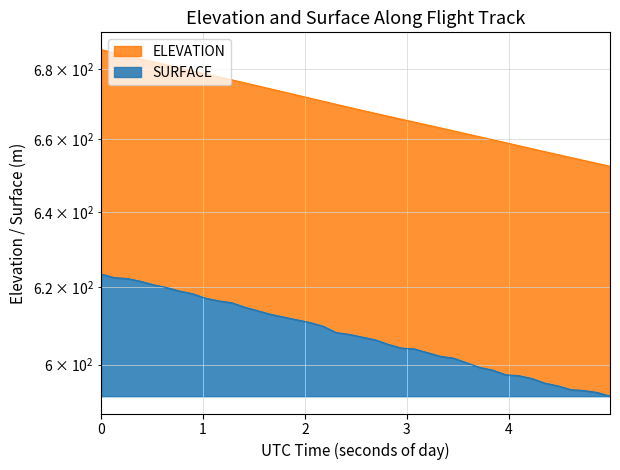

What is the value of the ELEVATION point at the 8th from the left?

679.4